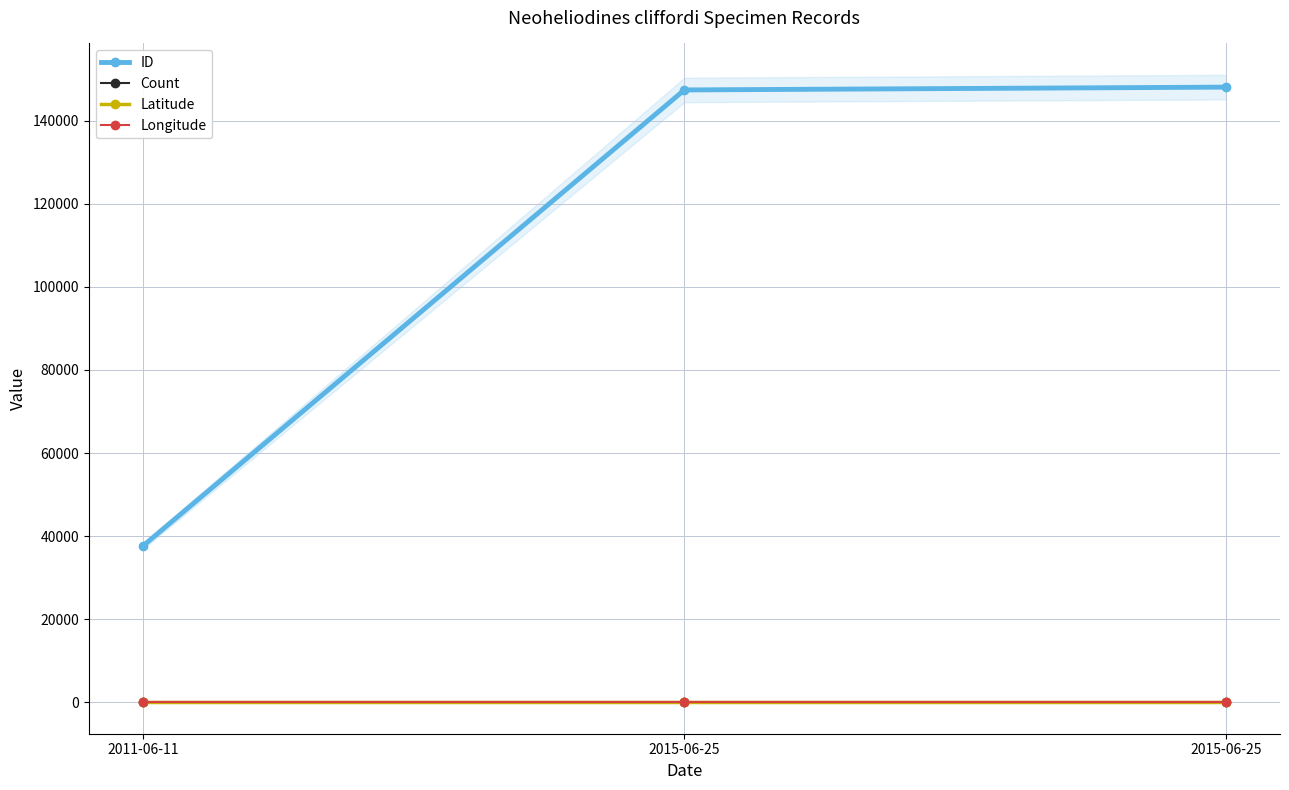

Reading left to right, transcribe all the data shown in this chart.

ID: 2011-06-11=37638	2015-06-25=147400	2015-06-25=148077
Count: 2011-06-11=1	2015-06-25=1	2015-06-25=1
Latitude: 2011-06-11=0	2015-06-25=0	2015-06-25=0
Longitude: 2011-06-11=0	2015-06-25=0	2015-06-25=0